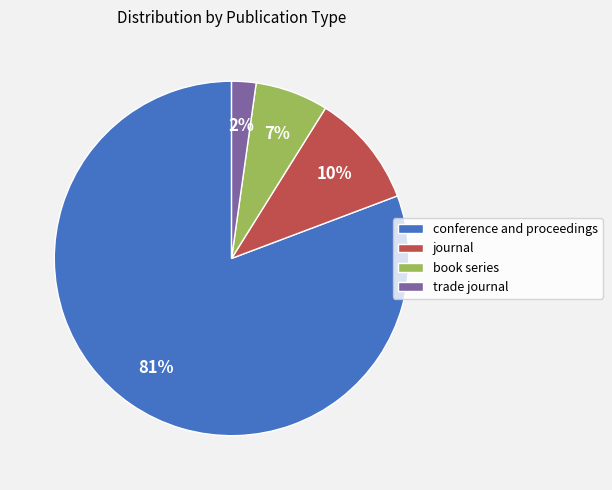

Combined, do journal and book series account for over 50%?

No